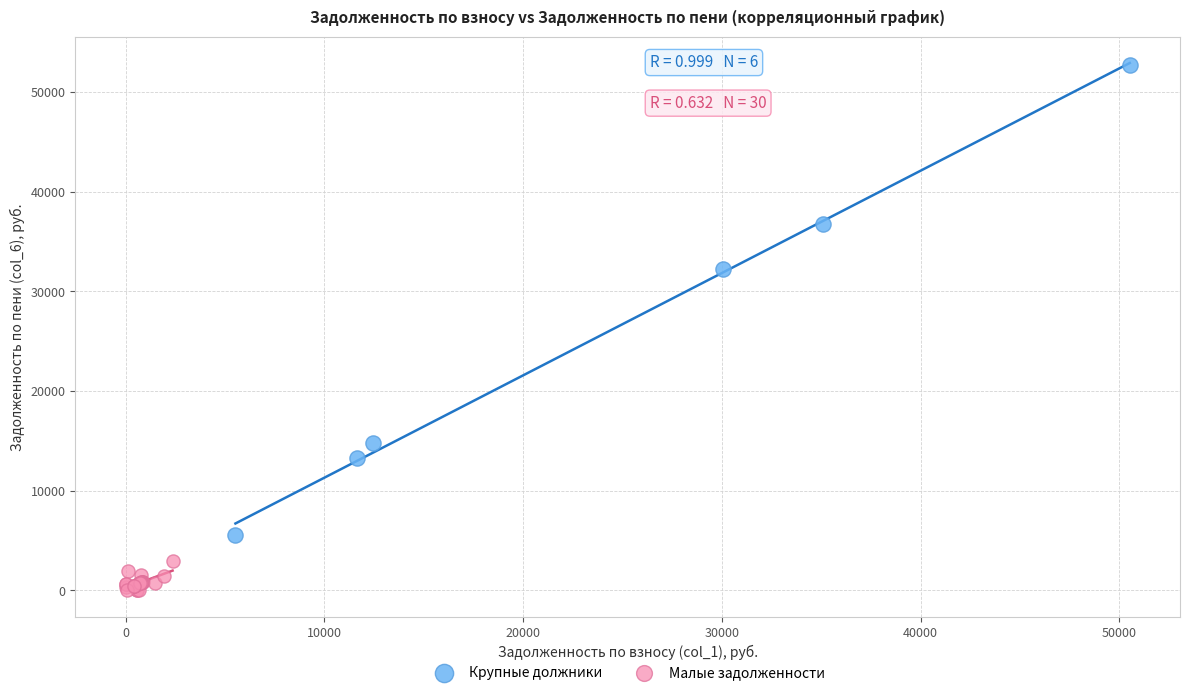

Which series reaches the minimum Y coordinate?

Малые задолженности